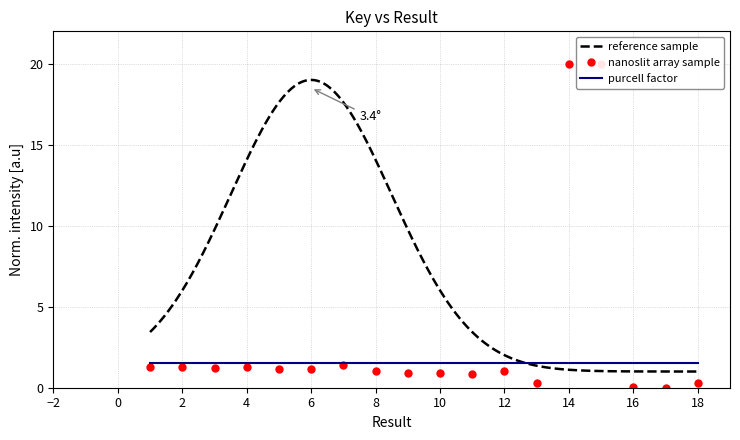

Approximately how many times larger is the value at 16 compared to 3?

0.1